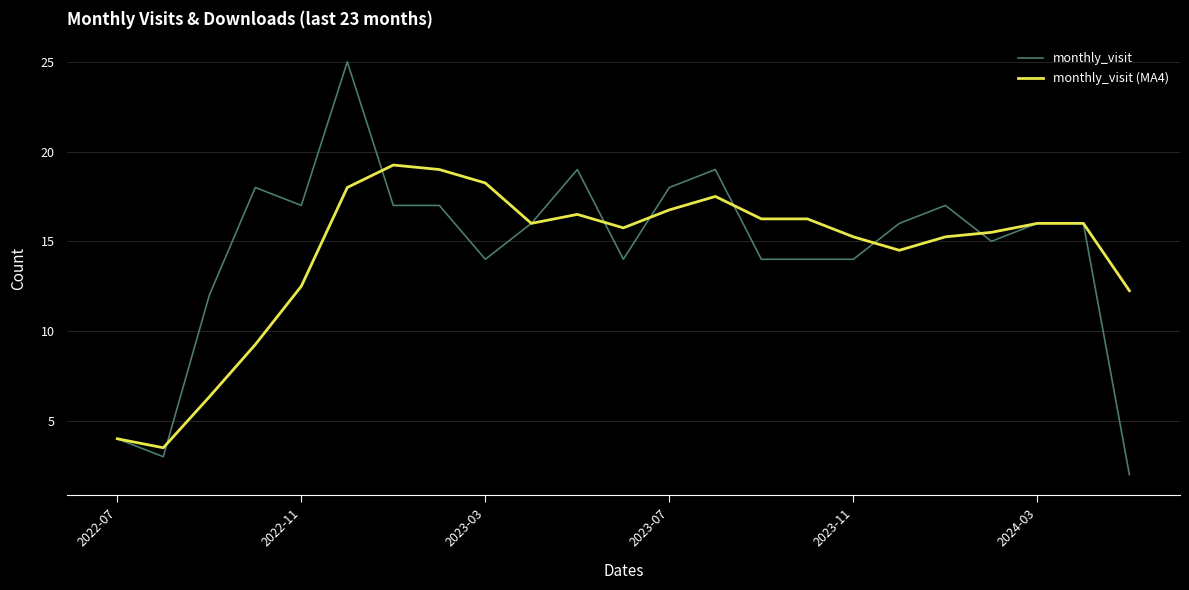

List the series in order of their peak value, lowest first.

monthly_visit (MA4), monthly_visit